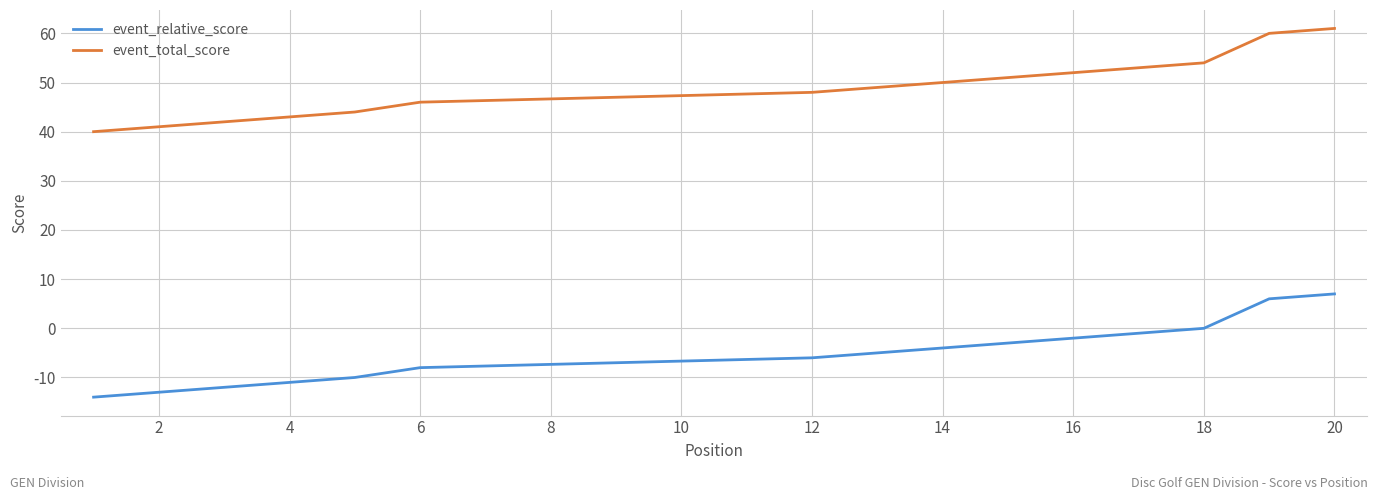

What are all the series names shown in the legend?

event_relative_score, event_total_score